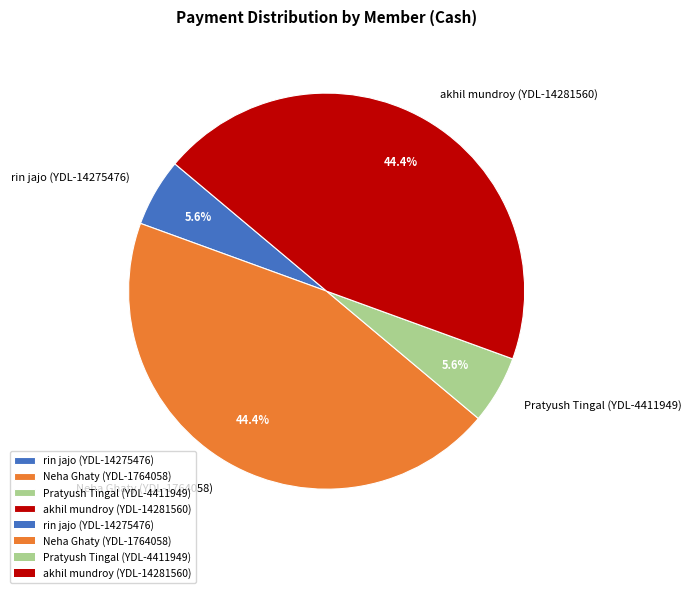

To the nearest percent, what percentage of the pie is rin jajo (YDL-14275476)?

6%